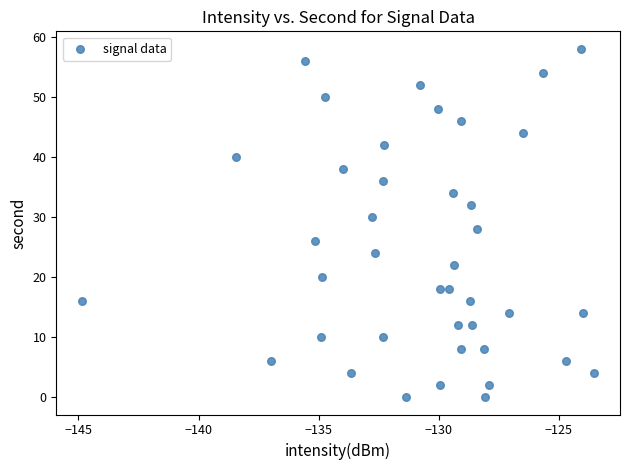

What is the range of Y values (max minus min)?

58